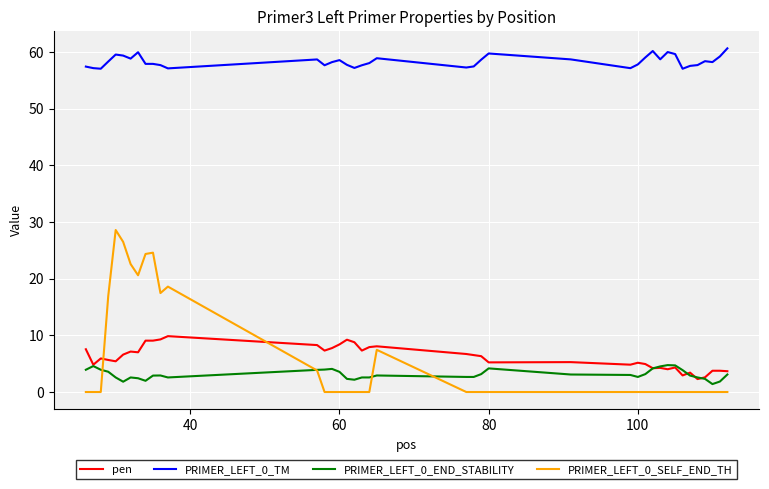

Is this an area chart (filled region under the line)?

No